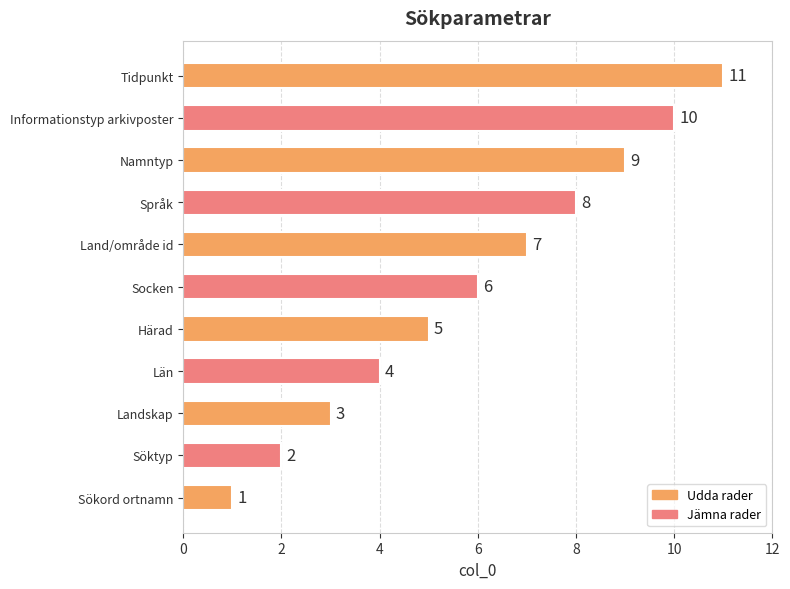

Which has a higher value, Län or Landskap?

Län